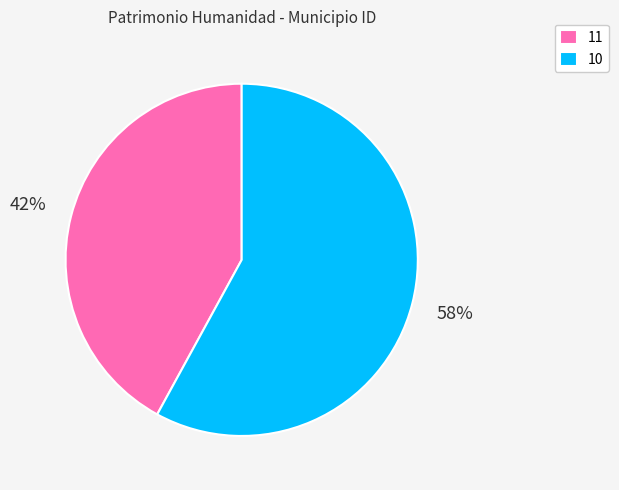

Does any single category account for the majority?

Yes